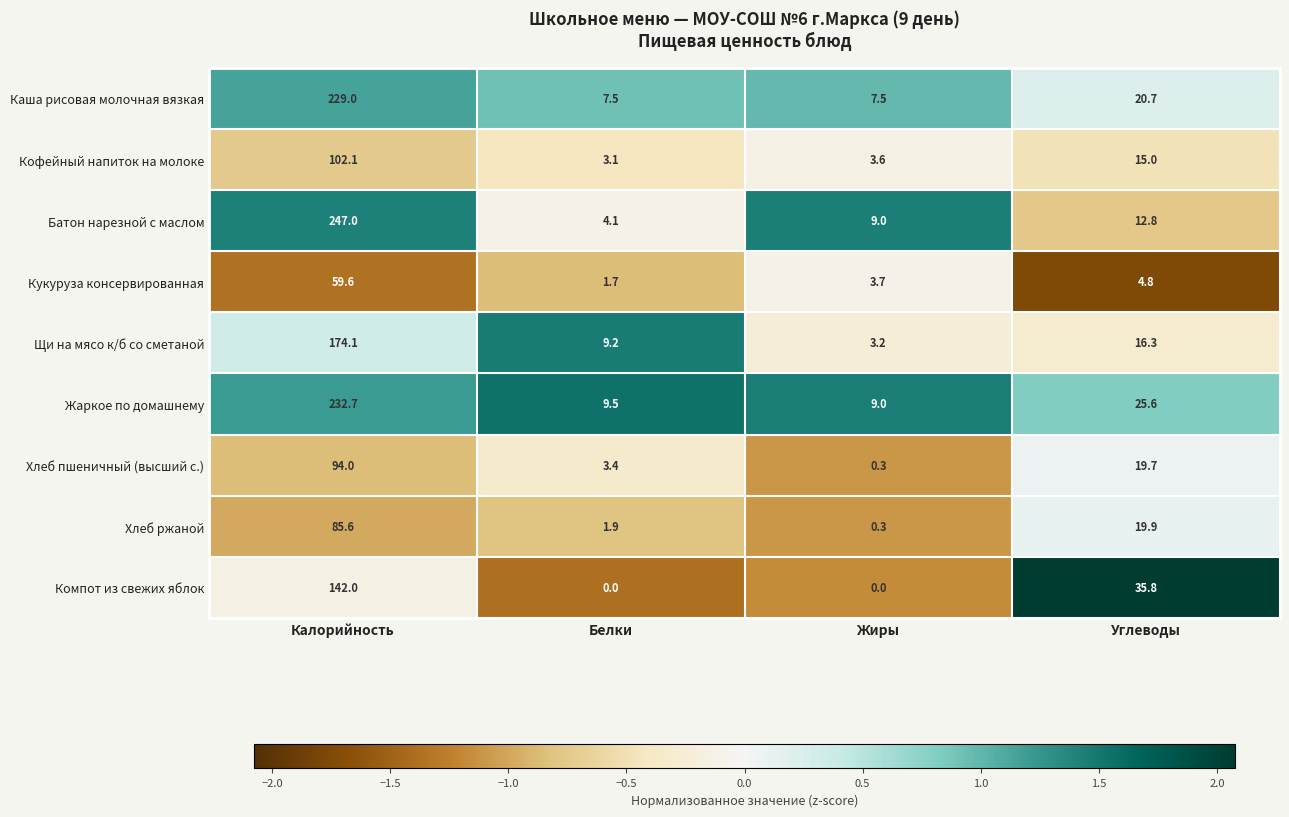

What is the maximum value for Компот из свежих яблок?

142.0